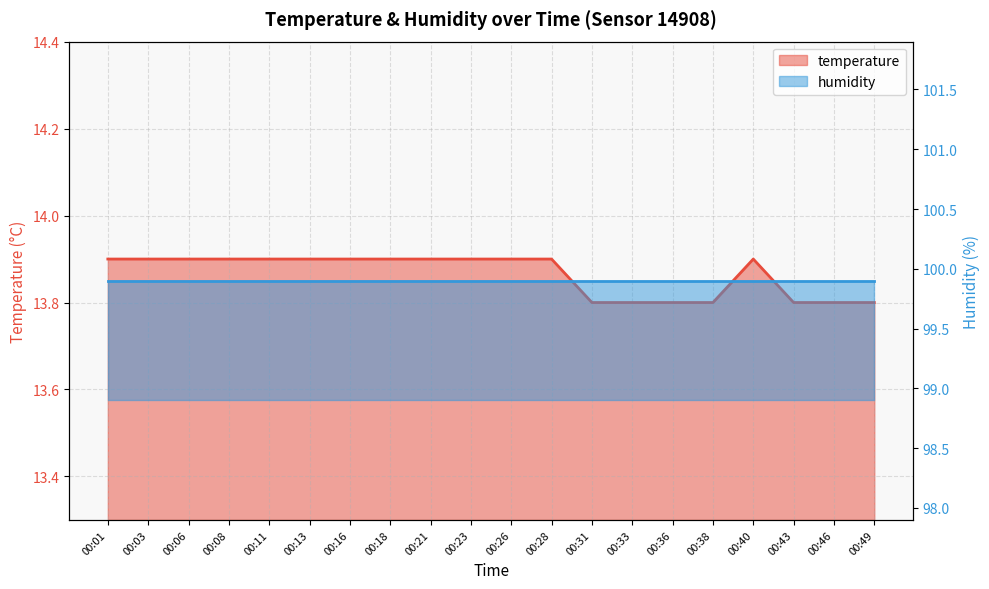

The chart shows a value of 13.9 at 00:18. True or false?

True